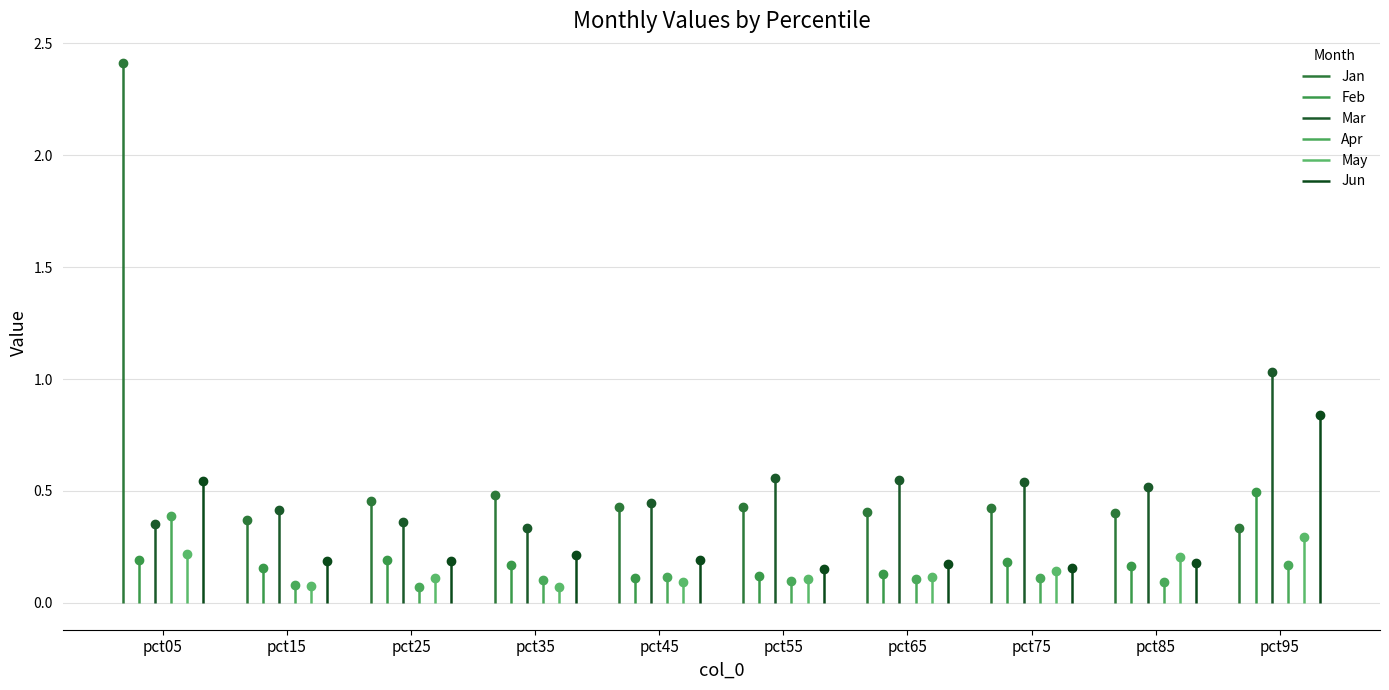

True or false: Mar and May intersect in this chart.

False